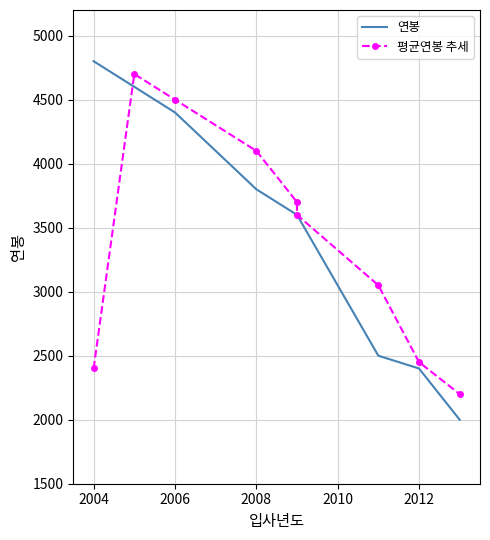

Reading left to right, transcribe all the data shown in this chart.

연봉: 4800	4600	4400	3800	3600	3600	2500	2400	2000
평균연봉 추세: 2400	4700	4500	4100	3700	3600	3050	2450	2200